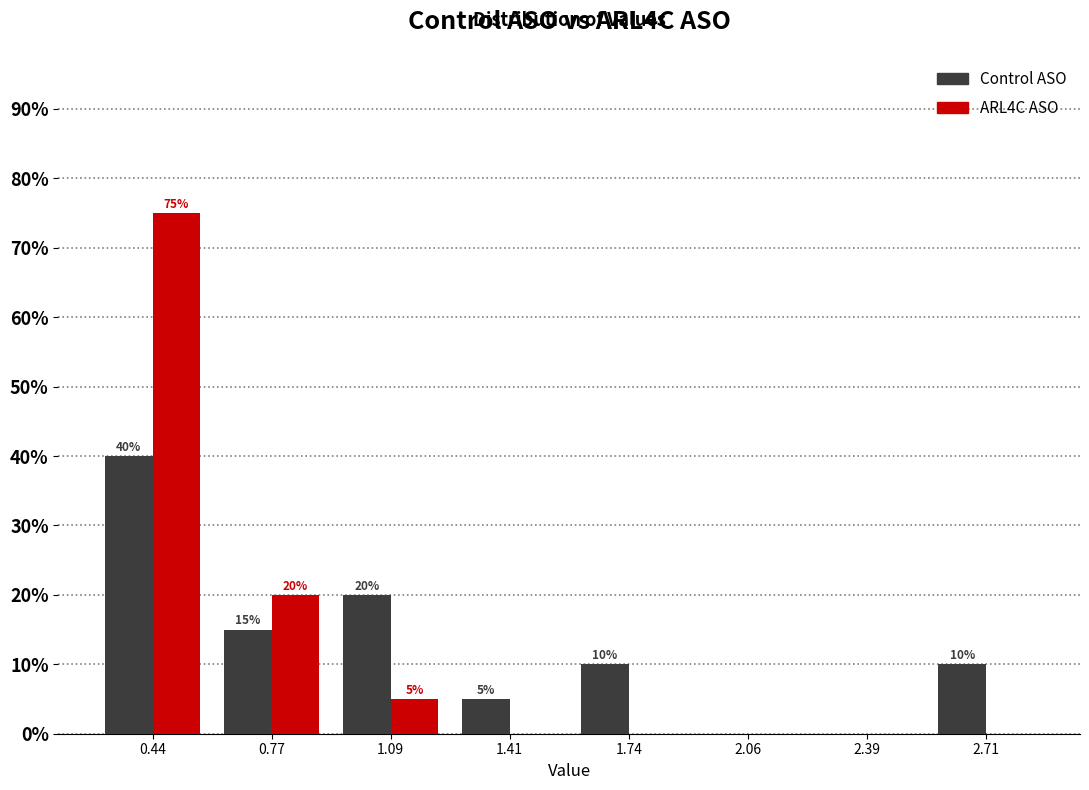

In the ARL4C ASO series, which range on the x-axis has the tallest bar?

0.30 to 0.60